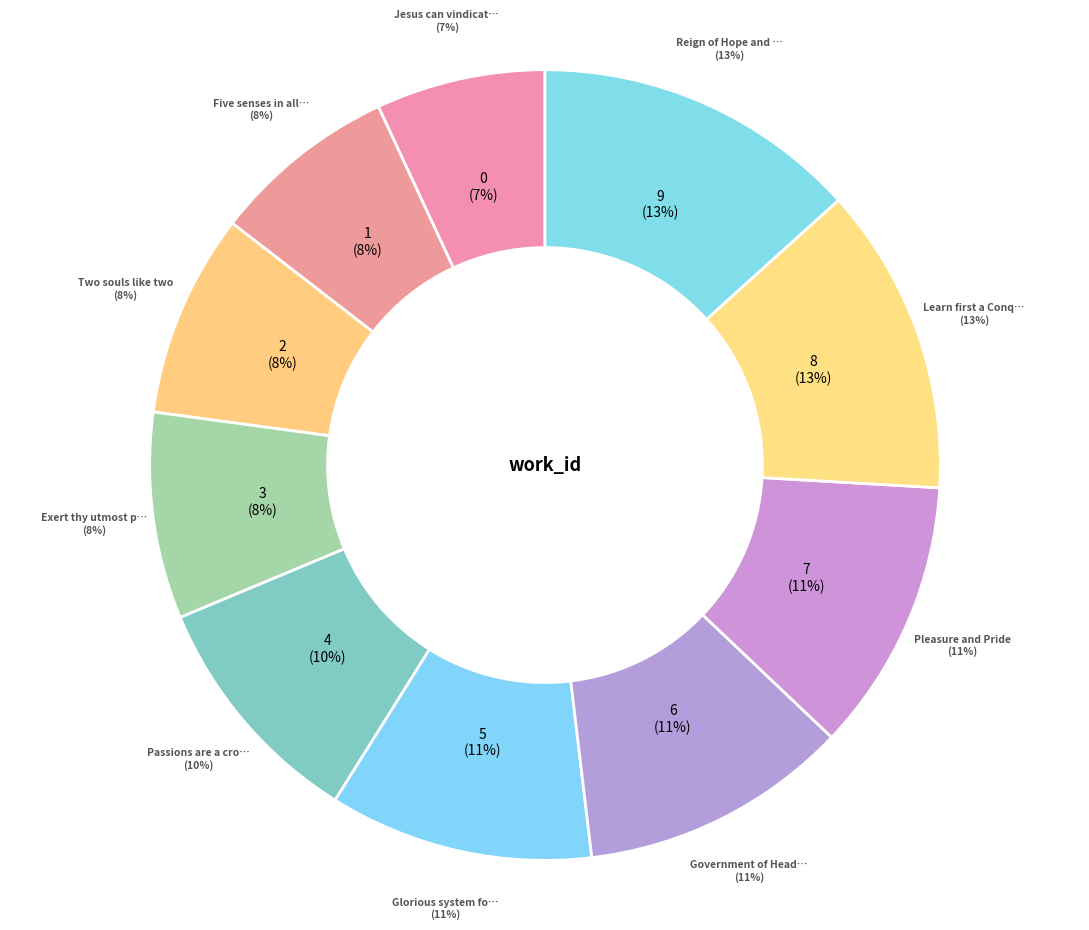

To the nearest percent, what percentage of the pie is Two souls like two?

8%